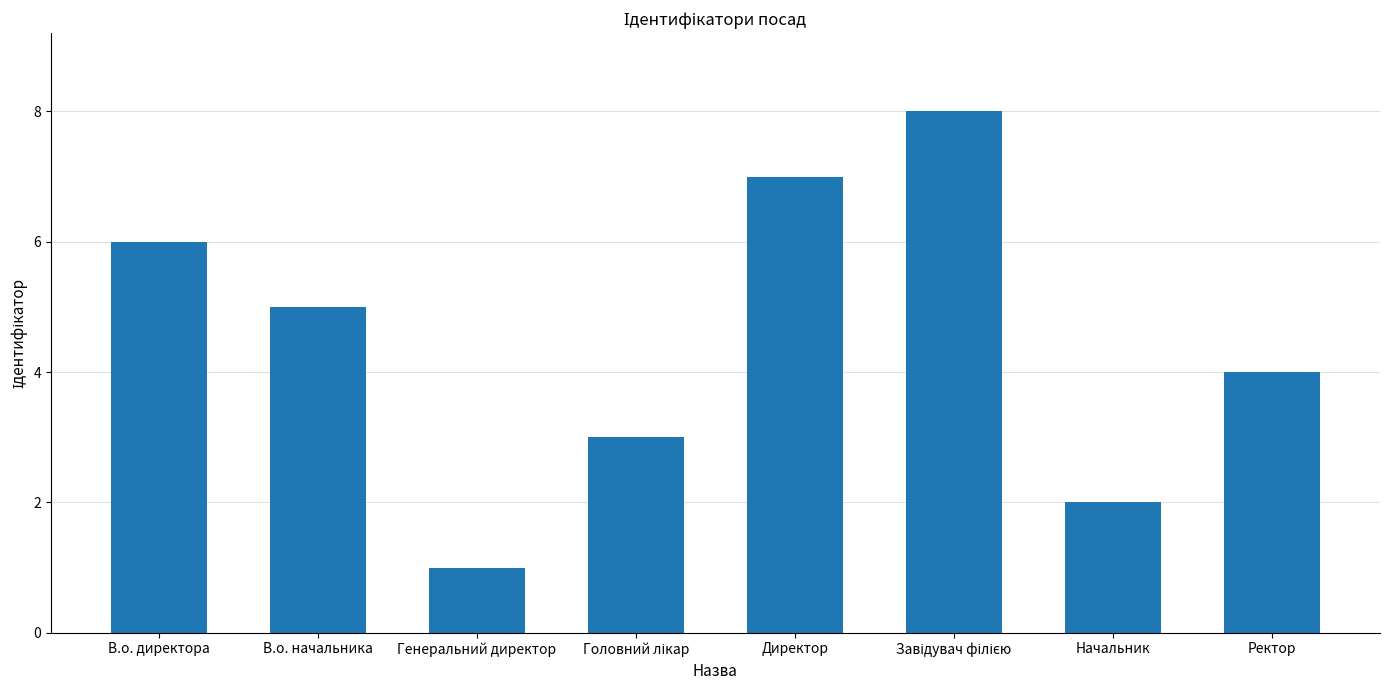

Reading right to left, what are all the values shown in this chart?

4	2	8	7	3	1	5	6